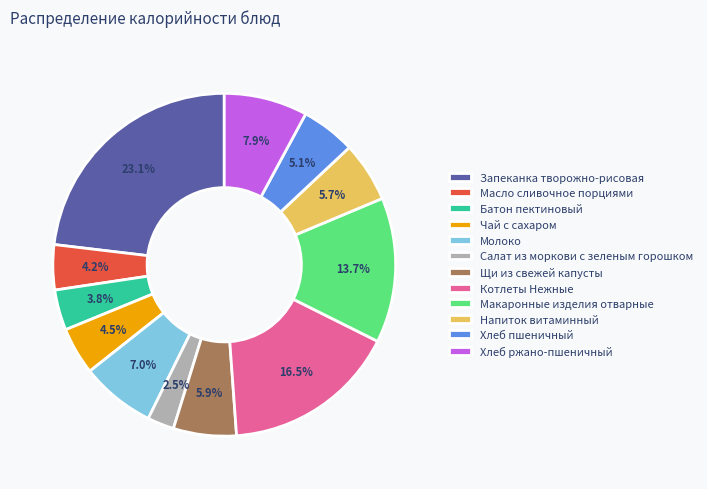

Is there a majority slice in this chart?

No